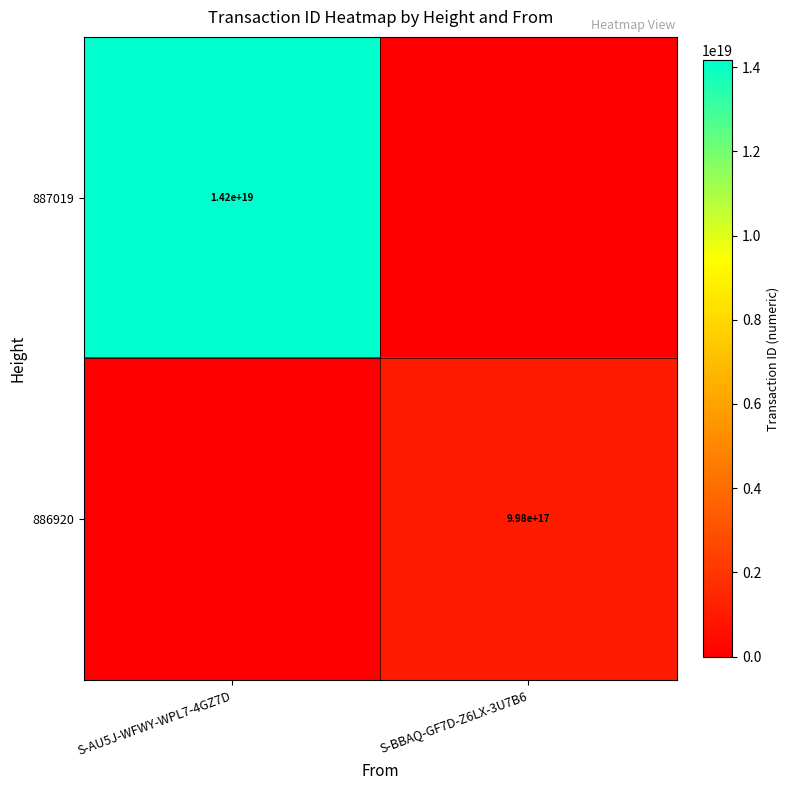

Count the number of data series in this chart.

2